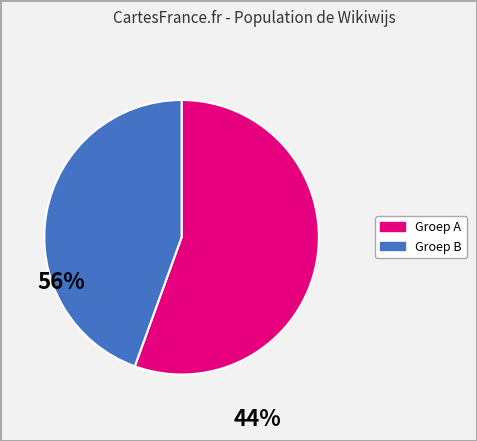

Does any single category account for the majority?

Yes